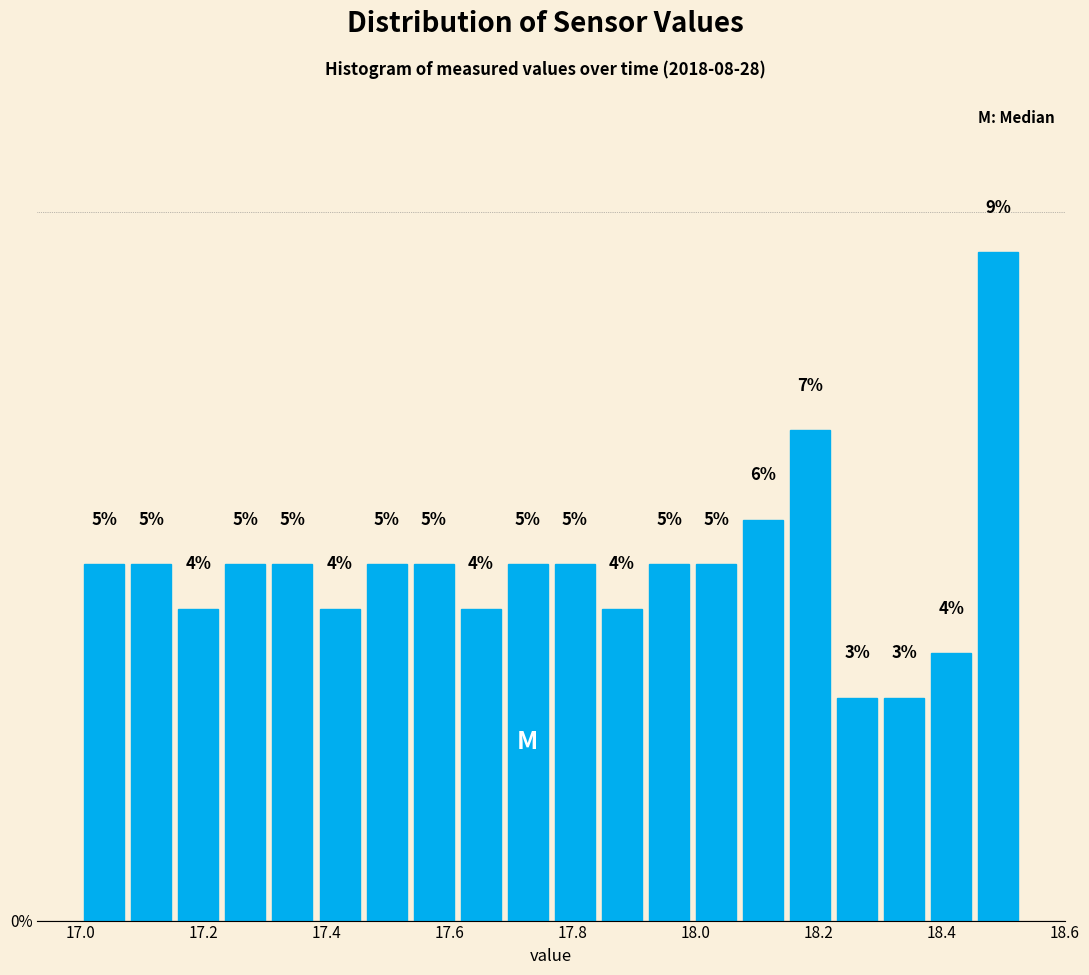

Read against the x-axis, roughly where is the centre of the tallest bar?

18.50